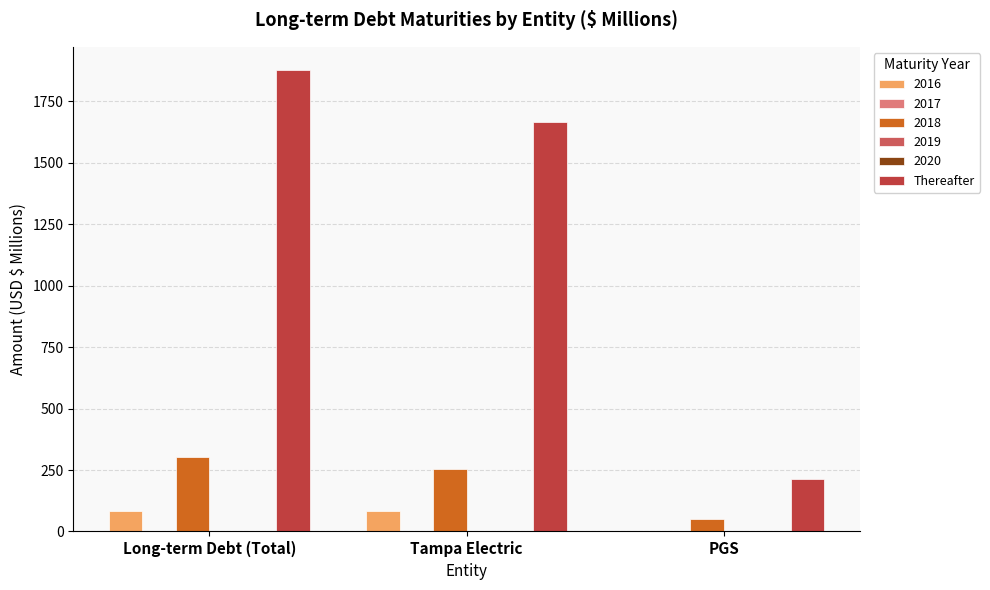

What is the value of the 2nd bar from the left?

1666.7